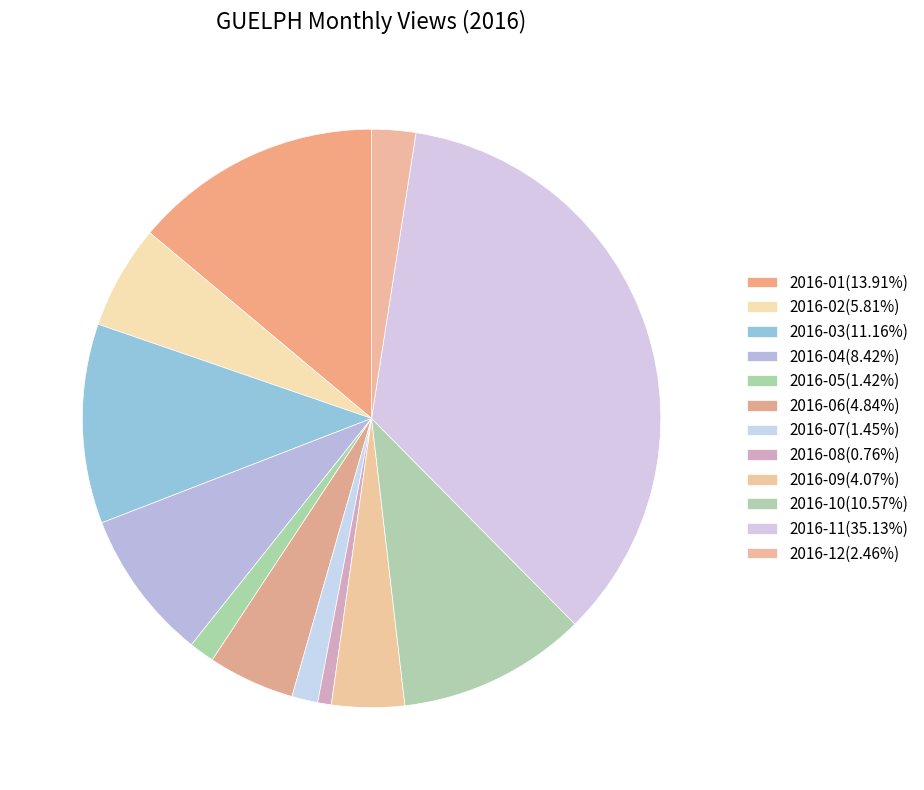

Does 2016-08 account for over 50% of the chart?

No